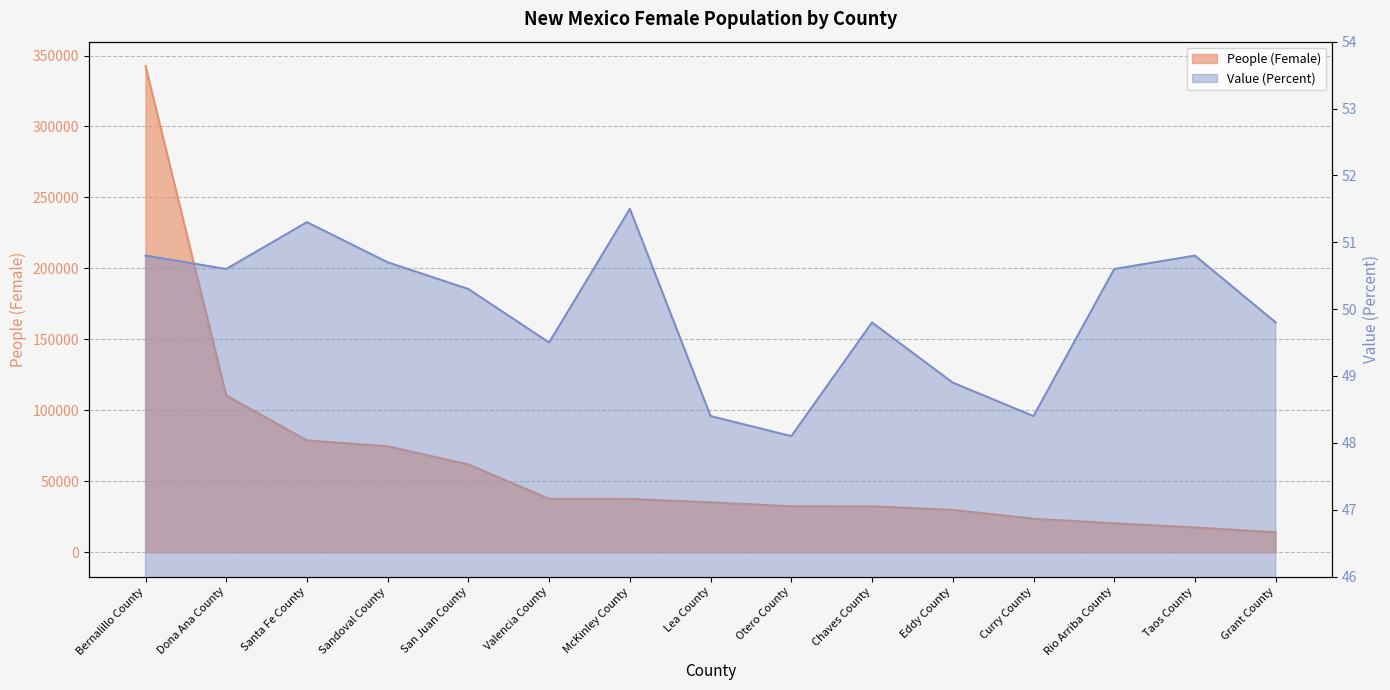

Where is People (Female) nearest to the value 178335?

Dona Ana County